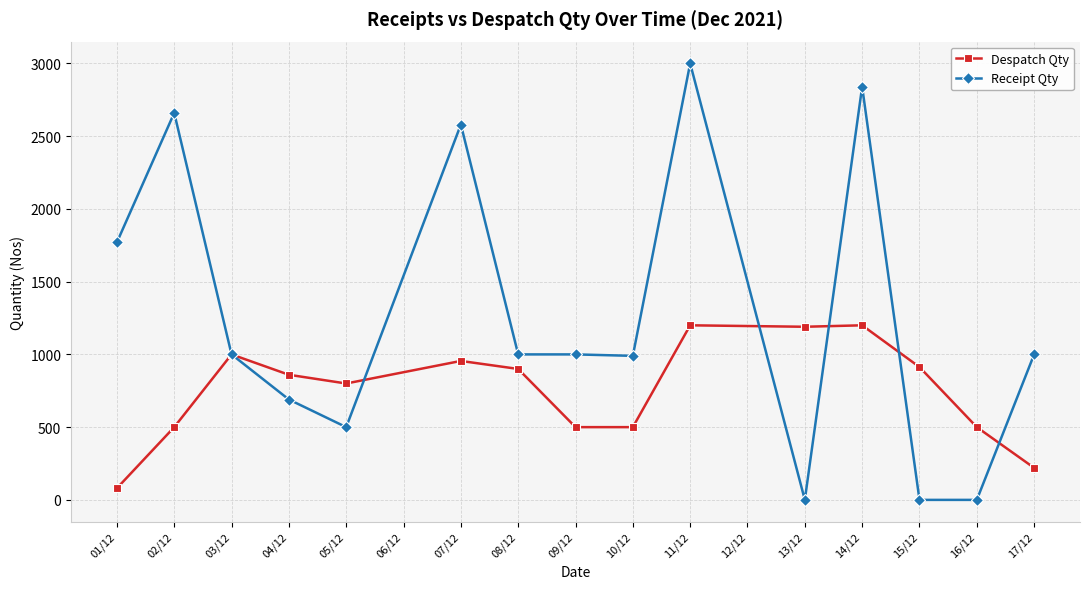

At how many categories does at least one series exceed 450?

15